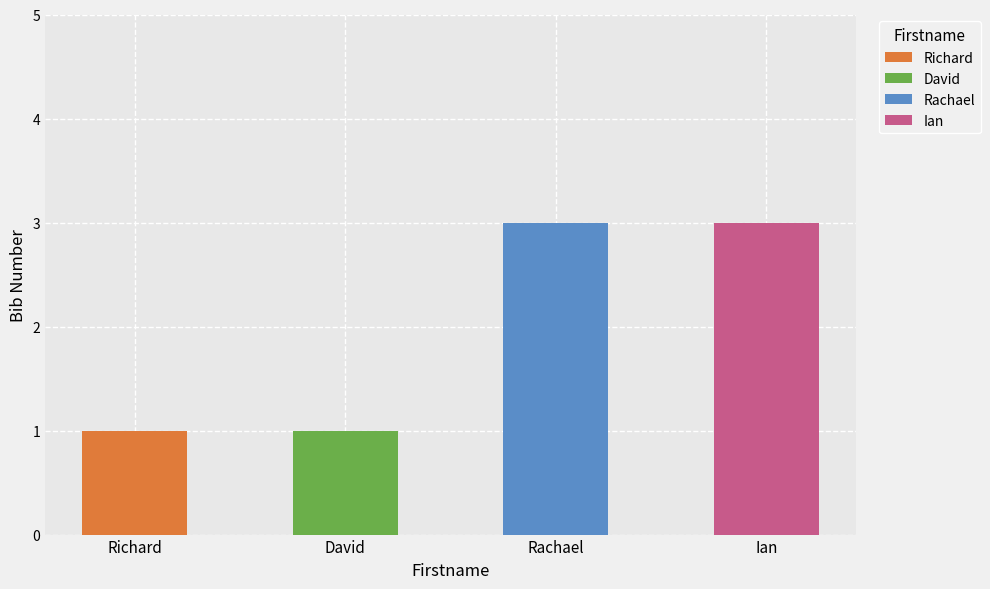

Does the chart contain any negative values?

No